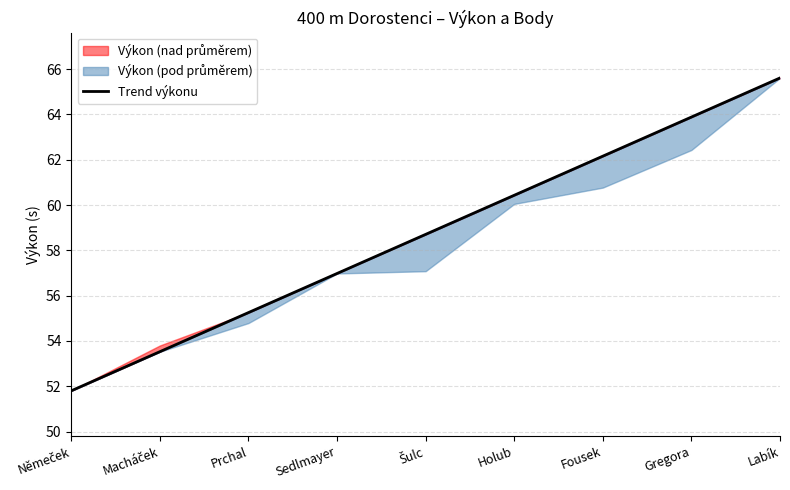

Rank the categories by value from lowest to highest.

Němeček, Macháček, Prchal, Sedlmayer, Šulc, Holub, Fousek, Gregora, Labík